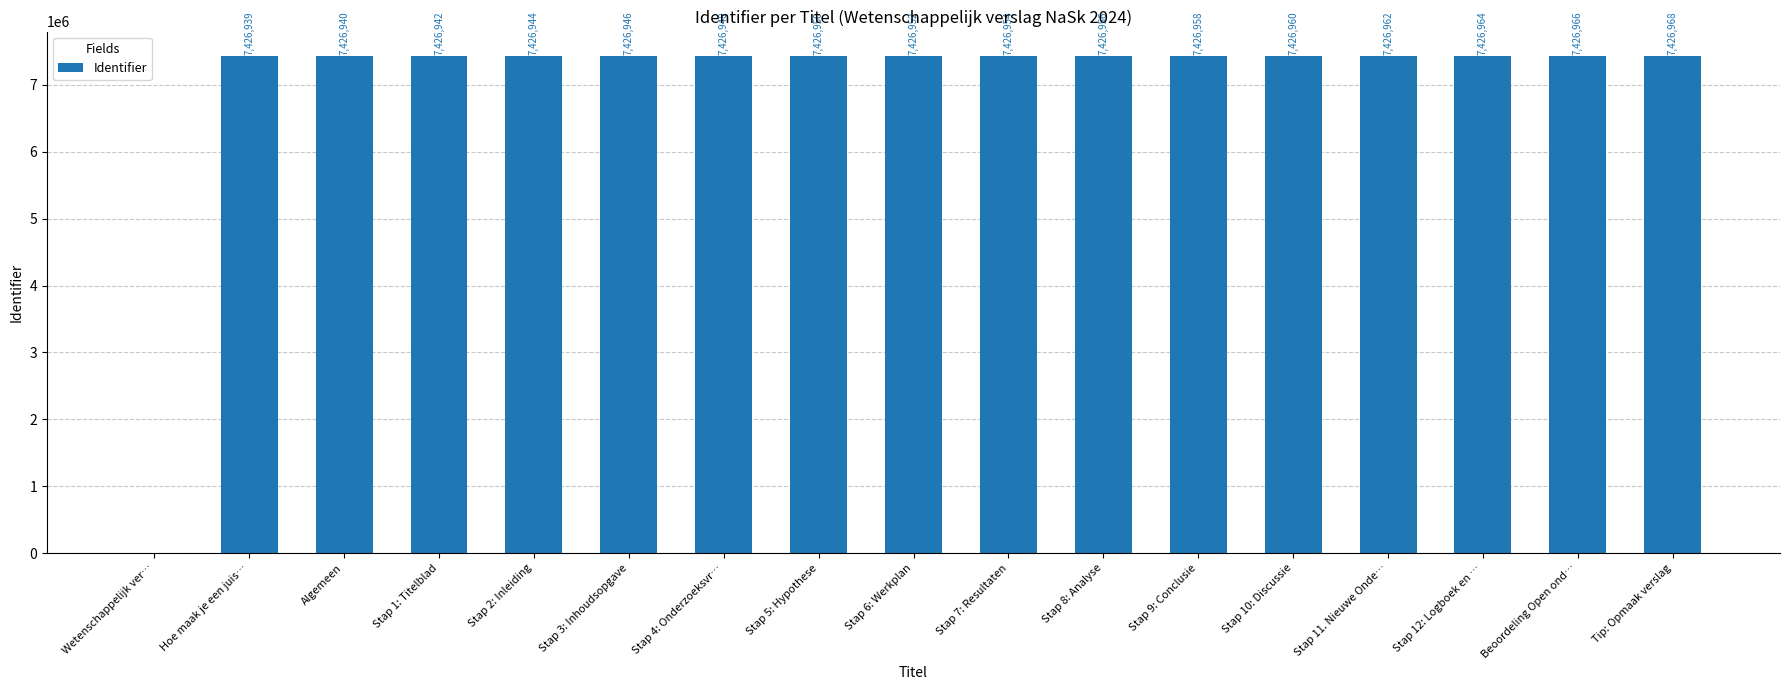

What is the approximate value at Stap 8: Analyse, to the nearest 50?

7426950